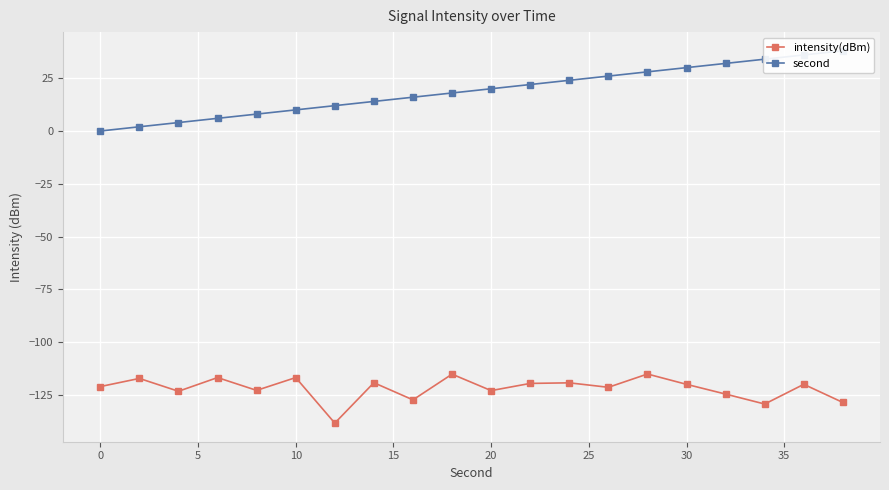

At how many categories does at least one series exceed -98?

20